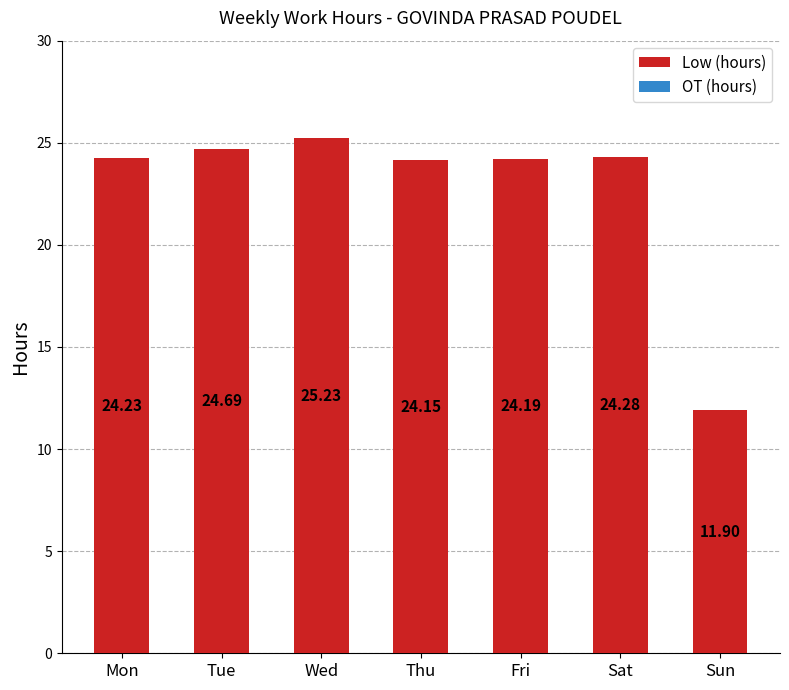

What is the ratio of the value at Thu to the value at Sun?

2.0